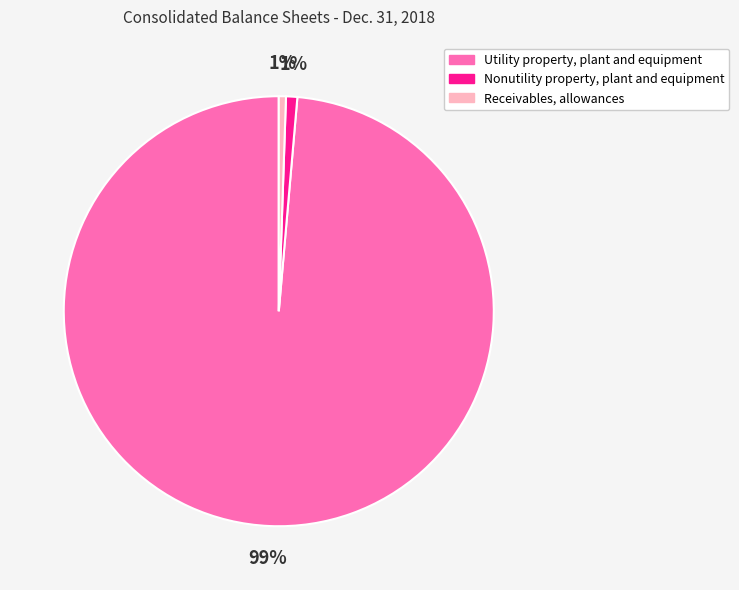

What is the majority slice?

Utility property, plant and equipment